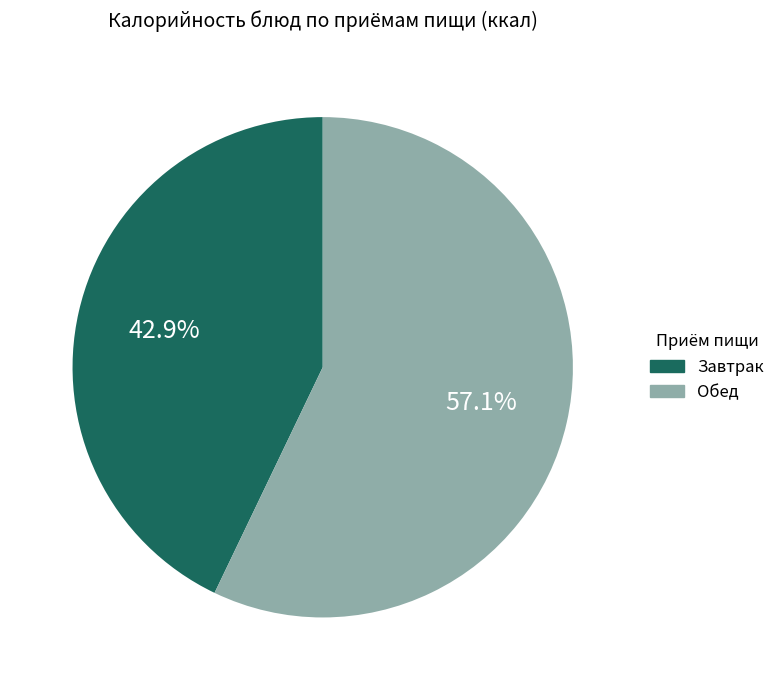

Is there a majority slice in this chart?

Yes